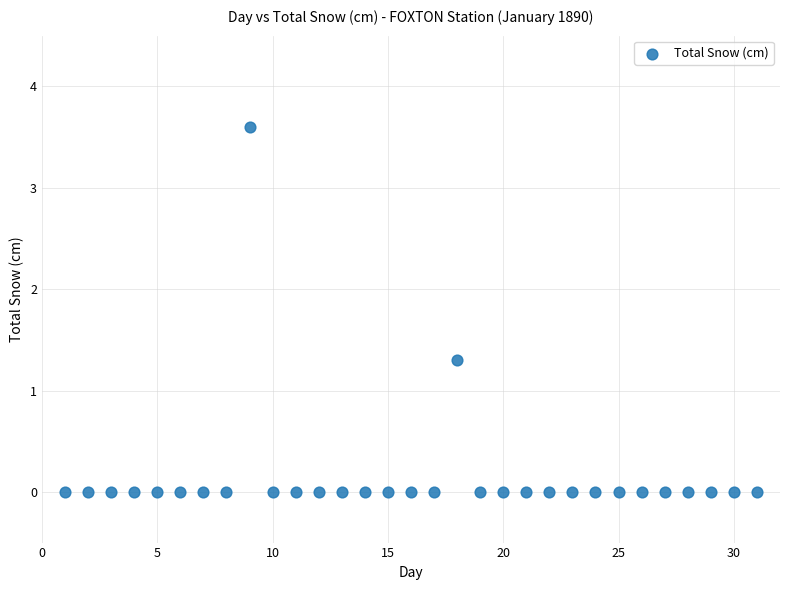

What Y value in the scatter plot is closest to 1?

1.3